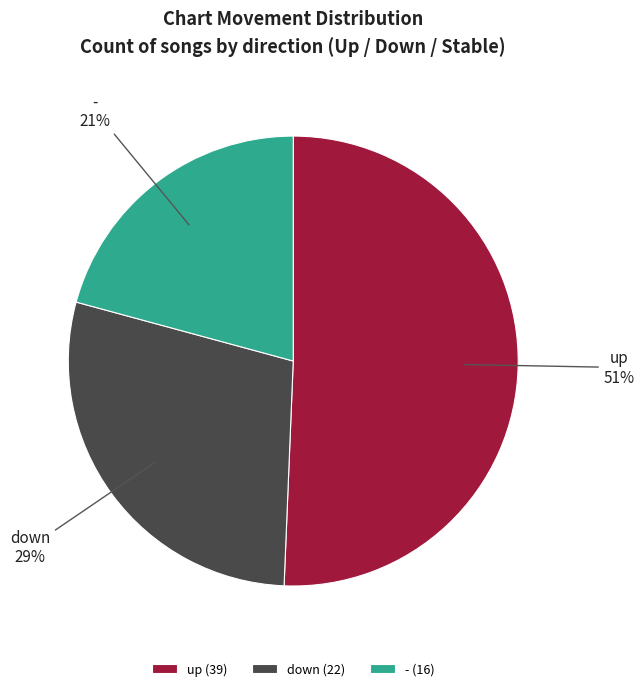

To the nearest percent, what portion does - represent?

21%